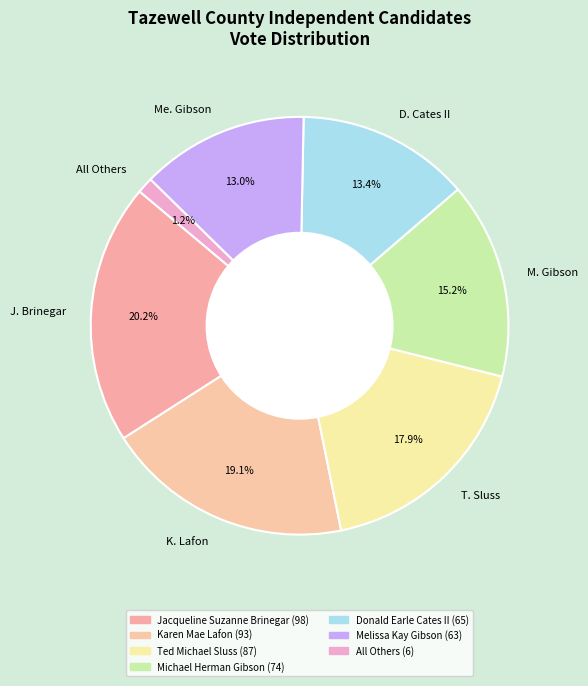

Between All Others and K. Lafon, which is larger?

K. Lafon